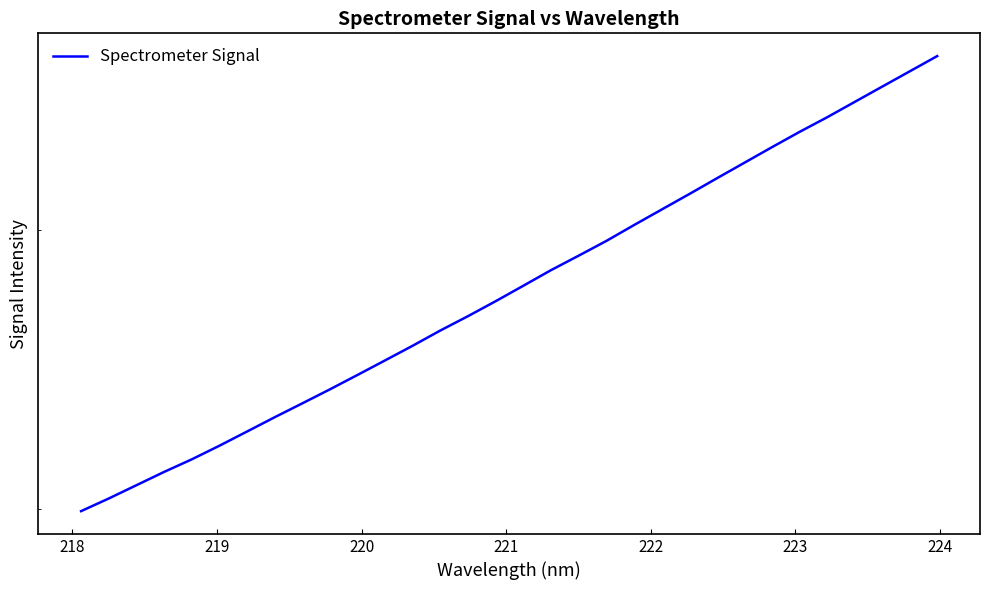

How many values are below 2765?

16